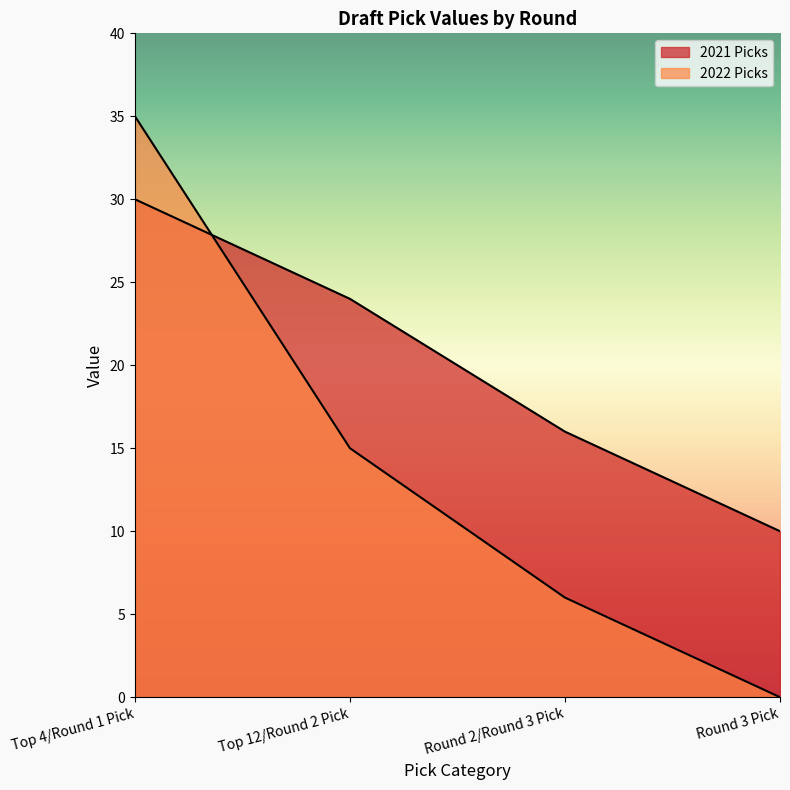

What is the difference between the second highest and minimum values in the 2022 Picks series?

15